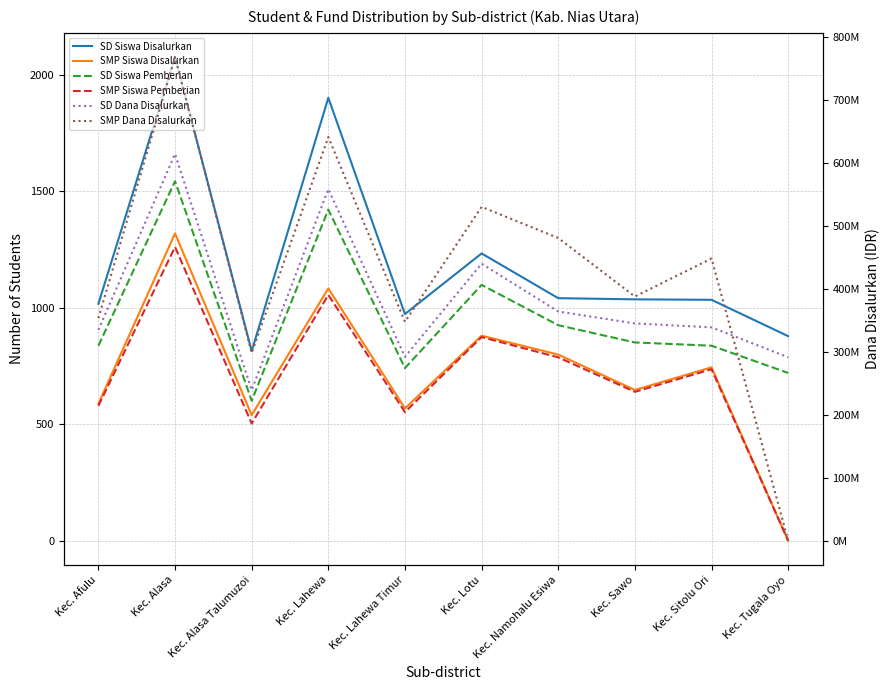

Does the chart have visible grid lines?

Yes